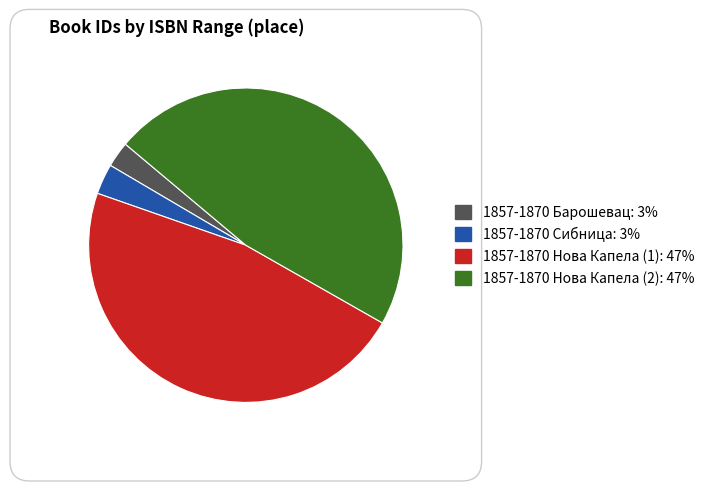

True or false: 1857-1870 Нова Капела (1) accounts for 47% of the total.

True